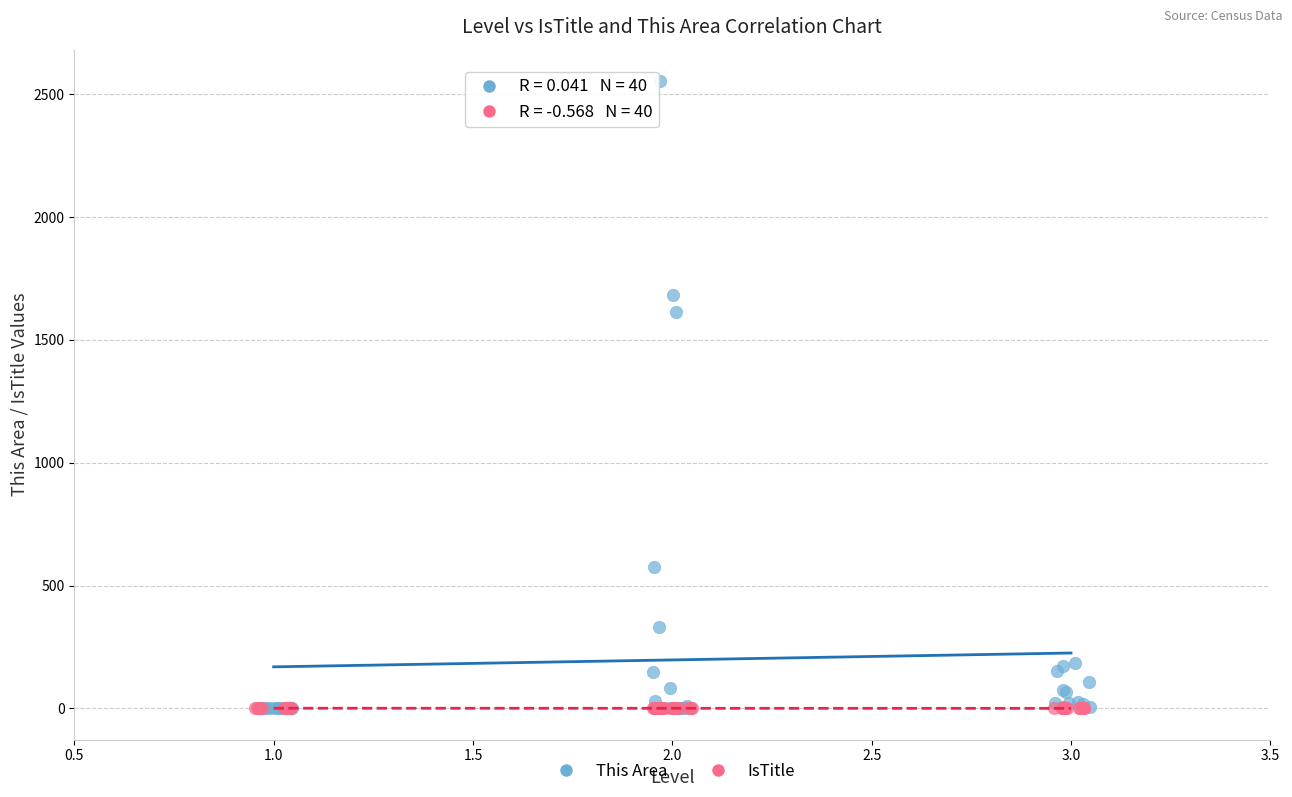

Which series reaches the maximum Y coordinate?

This Area